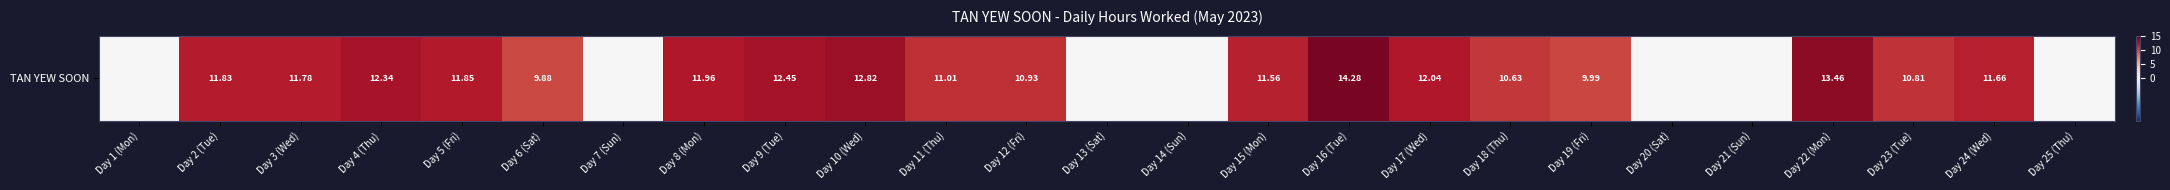

Which label corresponds to the largest value in the chart?

Day 16 (Tue)